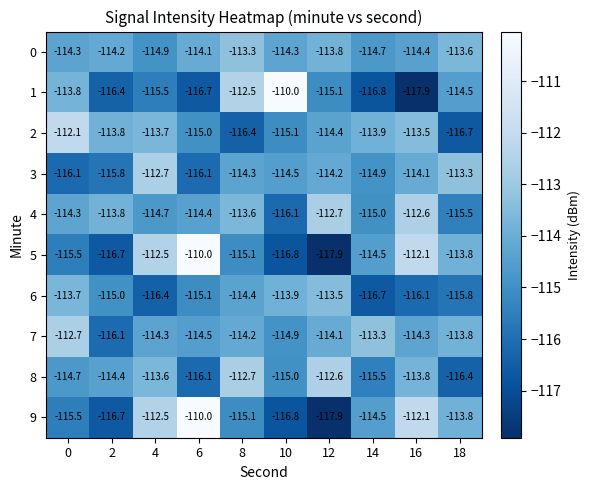

Which category has the highest value in the 6 series?

12